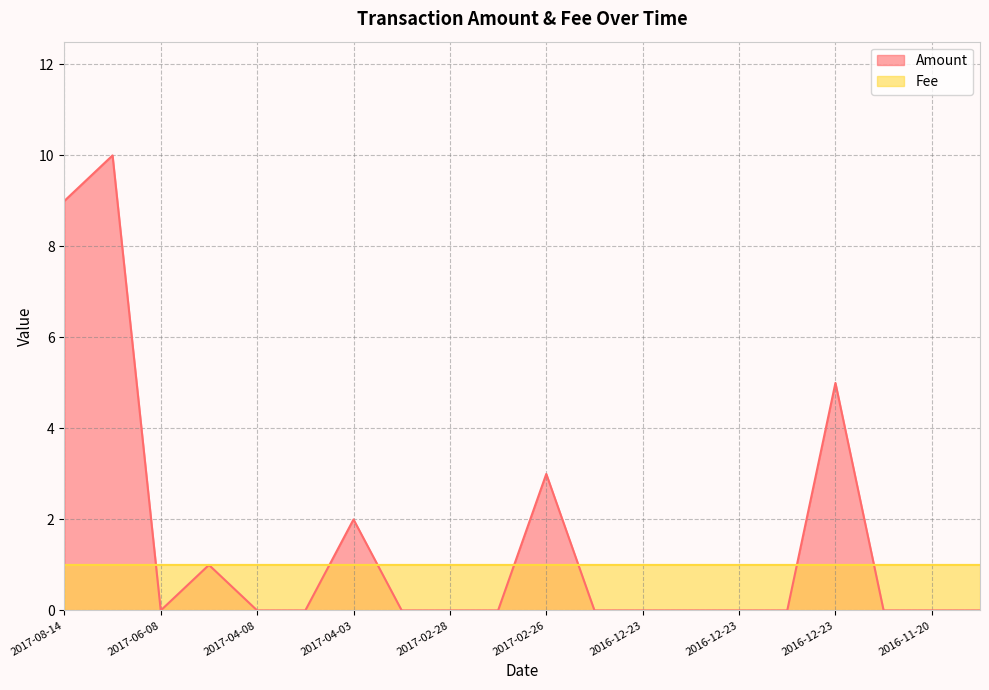

At how many categories does at least one series exceed 6?

2